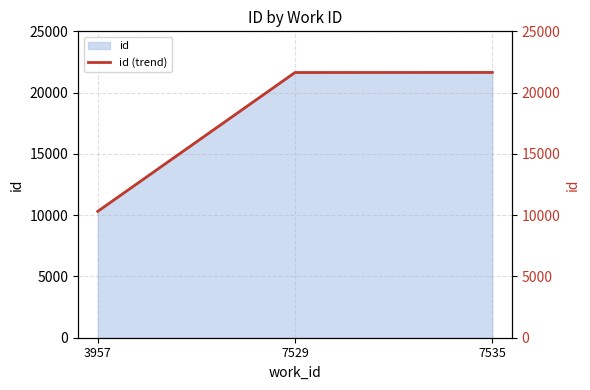

List the labels in order of value, smallest first.

3957, 7529, 7535